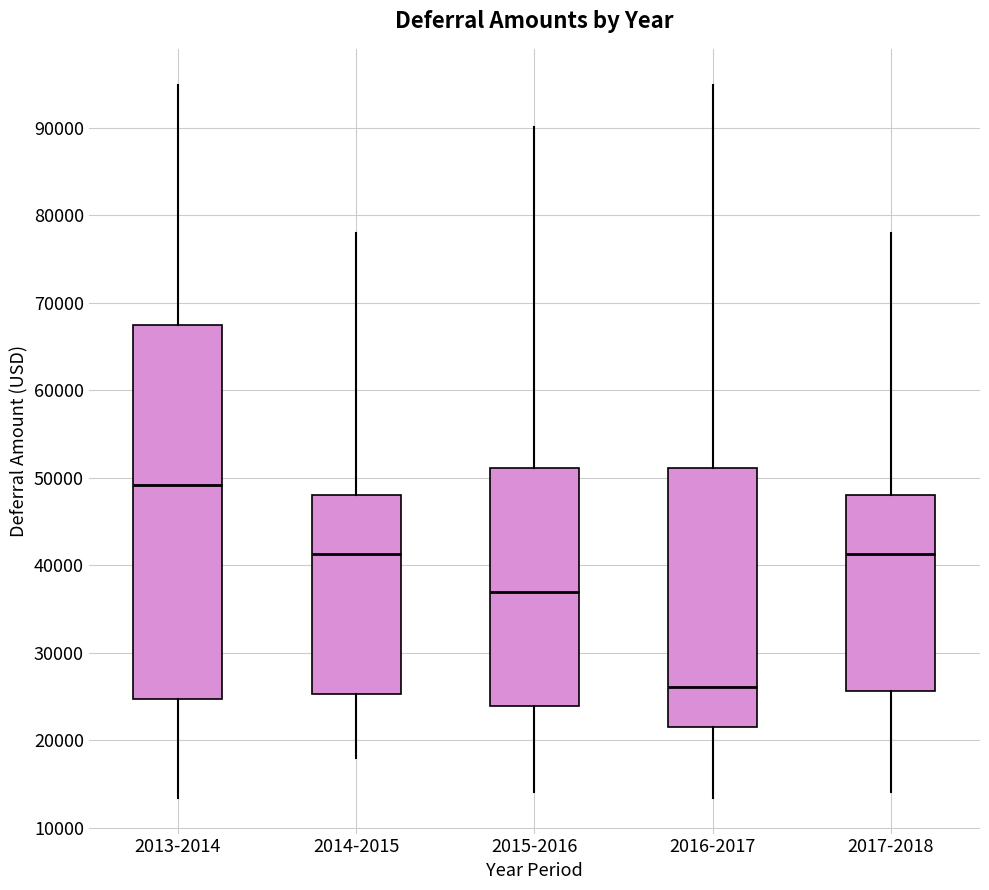

Reading left to right, transcribe this box plot: for each box, give where its median line is, the range the box spans, and where its two whiskers end, as read against the y-axis. The values are not printed on the chart, so give them approximately, as read against the axis.

2013-2014: median 49000, box 25000 to 67000, whiskers 13000 to 95000
2014-2015: median 41000, box 25000 to 48000, whiskers 18000 to 78000
2015-2016: median 37000, box 24000 to 51000, whiskers 14000 to 90000
2016-2017: median 26000, box 21000 to 51000, whiskers 13000 to 95000
2017-2018: median 41000, box 26000 to 48000, whiskers 14000 to 78000